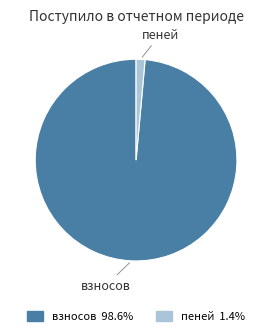

Does any single category account for the majority?

Yes